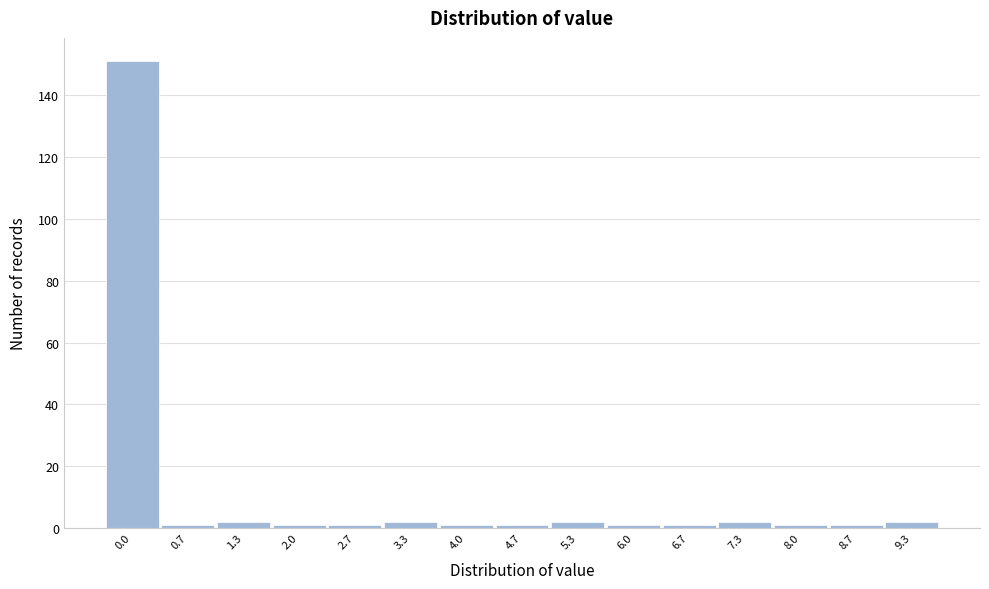

Reading left to right, transcribe all the data shown in this chart.

151	1	2	1	1	2	1	1	2	1	1	2	1	1	2